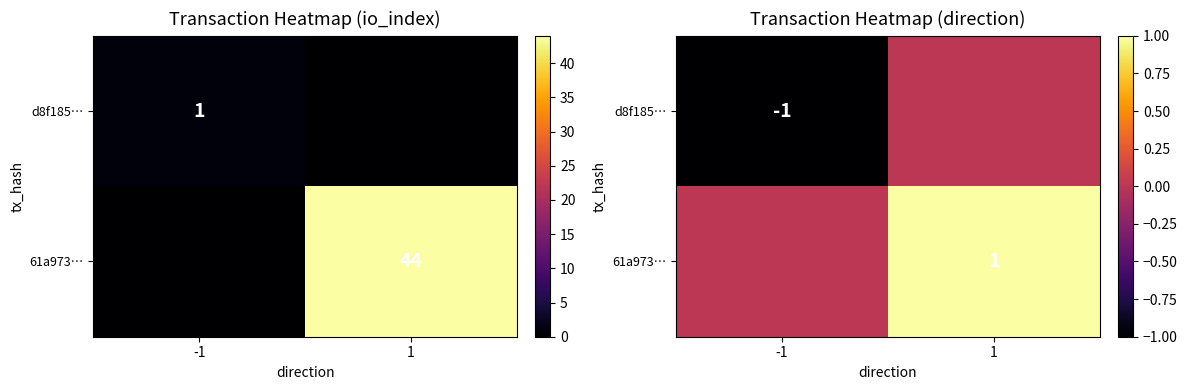

What is the sum of the d8f185… values at 1 and -1?

-1